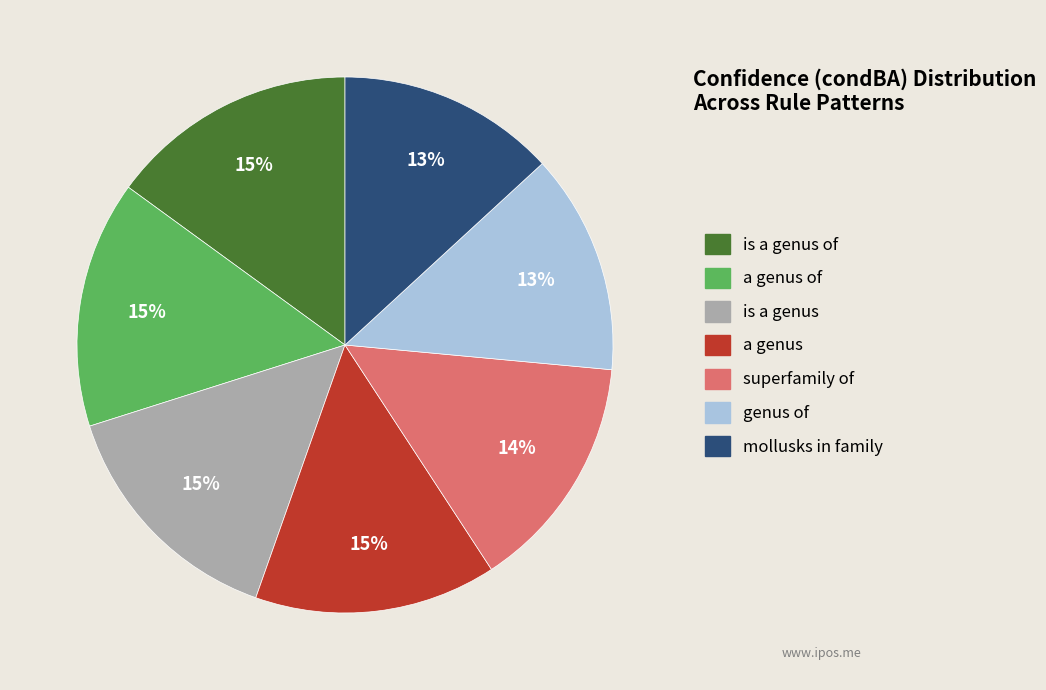

Is there a majority slice in this chart?

No